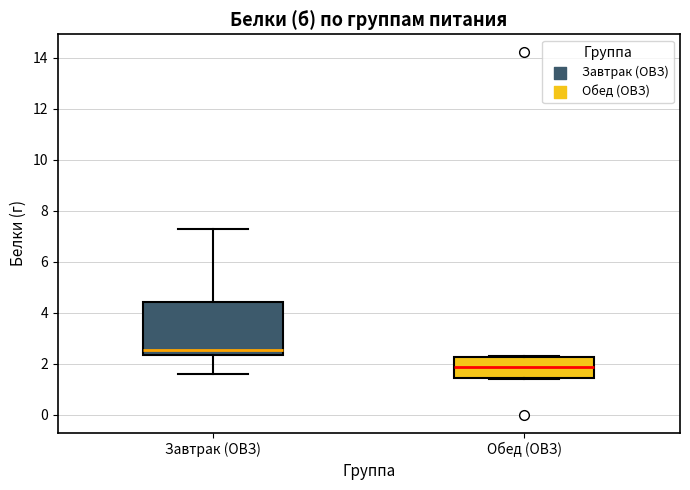

Comparing the boxes themselves (not the whiskers), which one is the tallest?

Завтрак (ОВЗ)